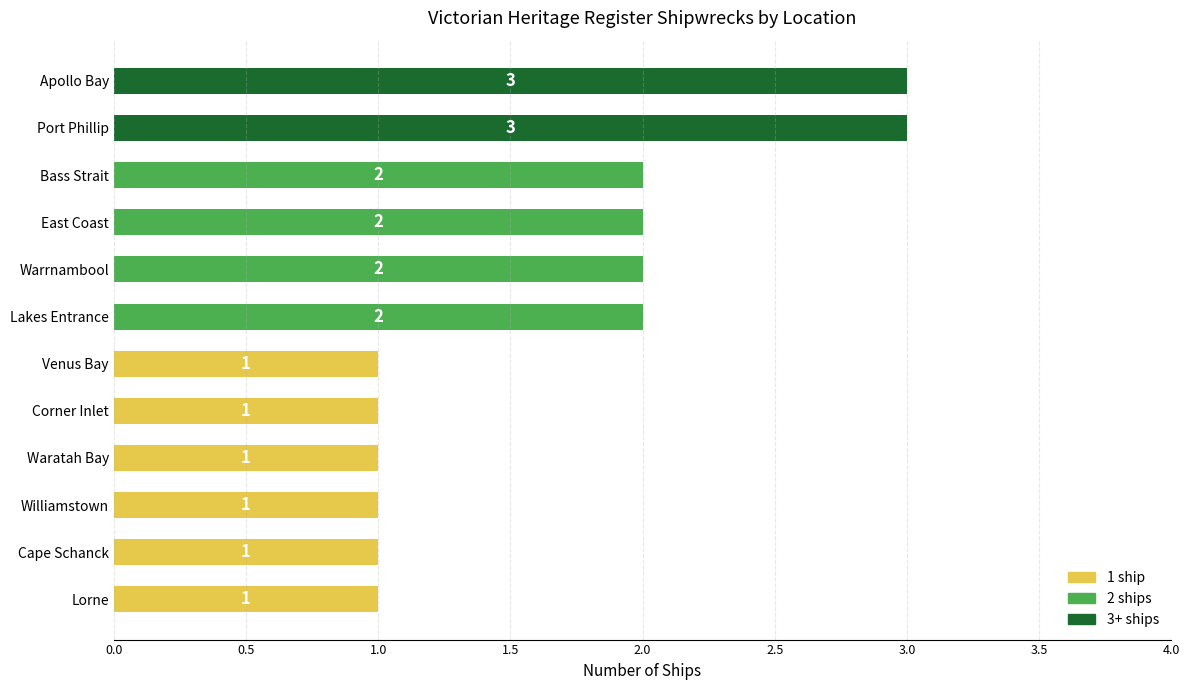

What is the difference between the maximum and minimum values?

2